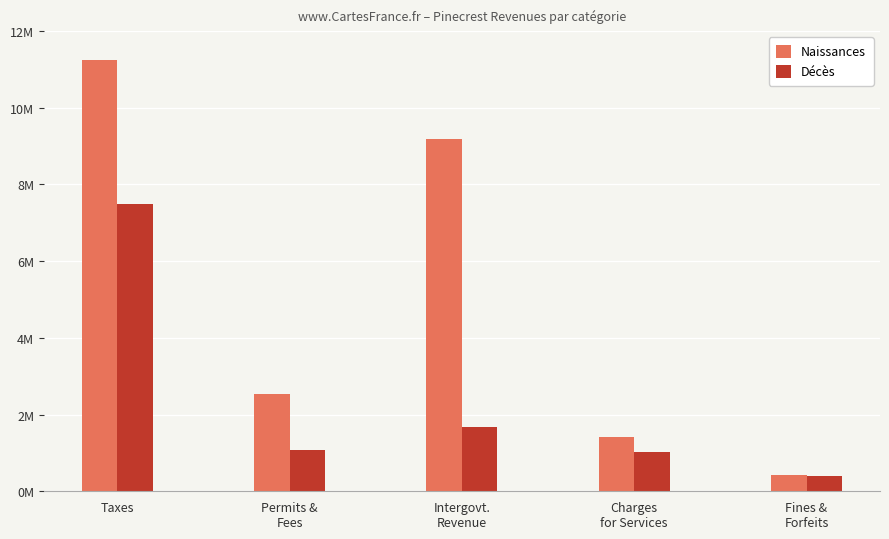

Does the chart contain stacked bars?

No